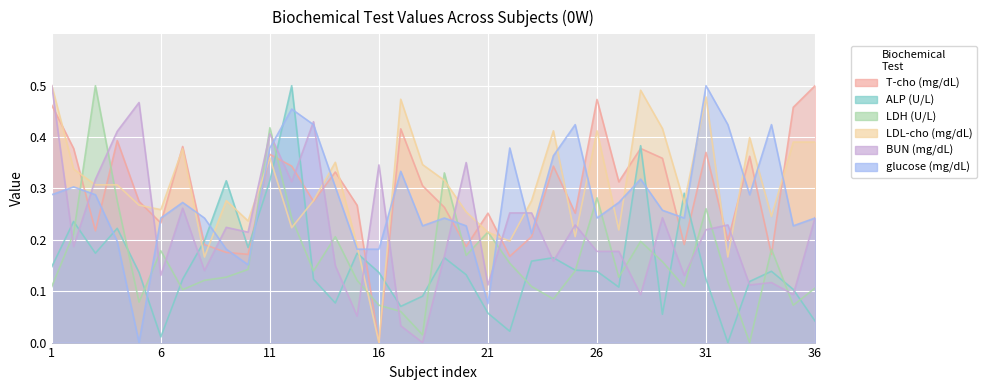

After their last crossing, which series has the higher values: LDL-cho (mg/dL) or ALP (U/L)?

LDL-cho (mg/dL)